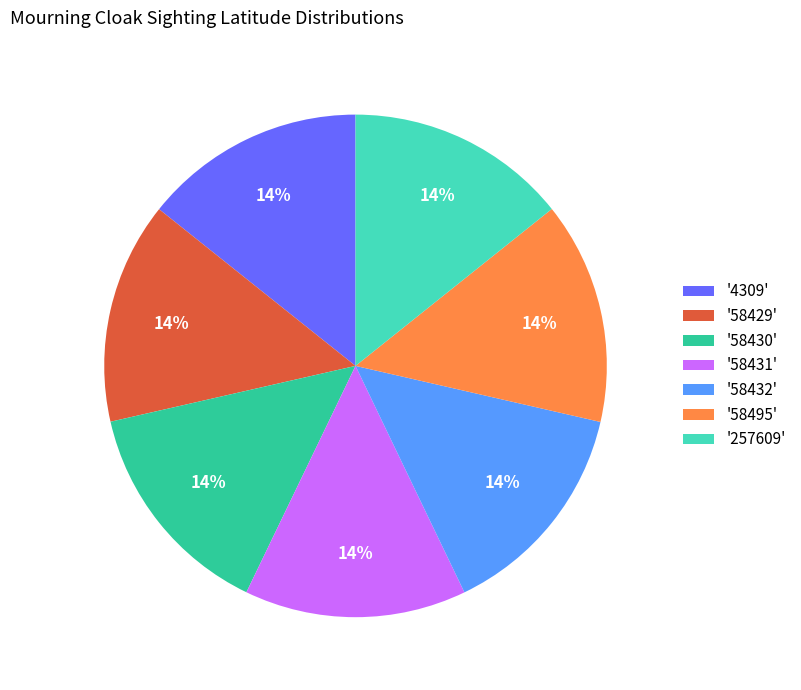

Does '58495' account for over 50% of the chart?

No